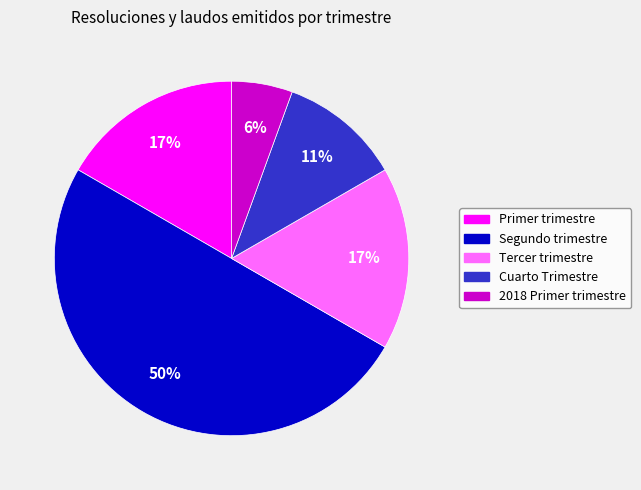

Which category has the smallest portion of the pie?

2018 Primer trimestre